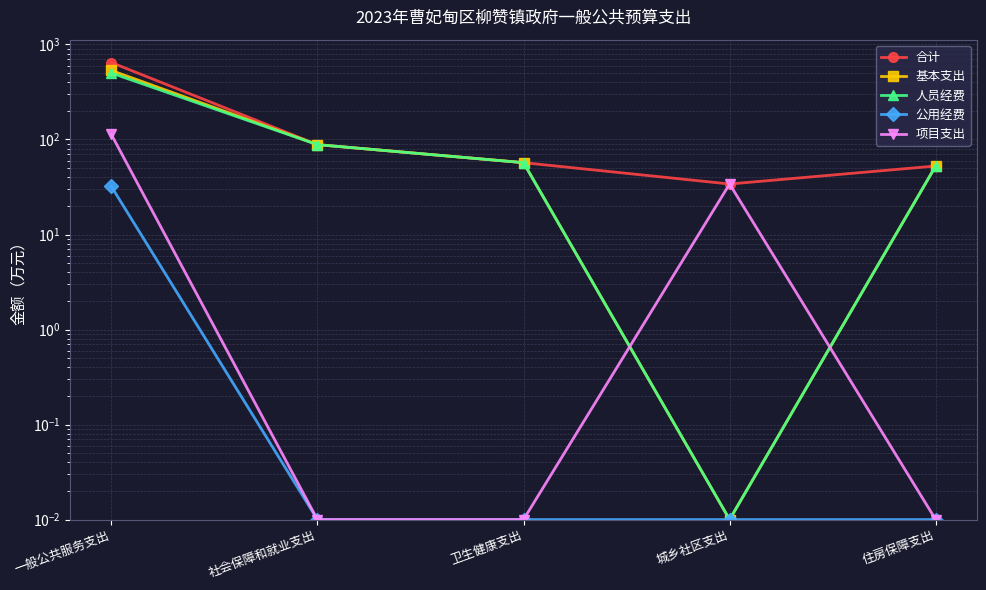

What is the value of the 基本支出 point at the 5th from the left?

52.6